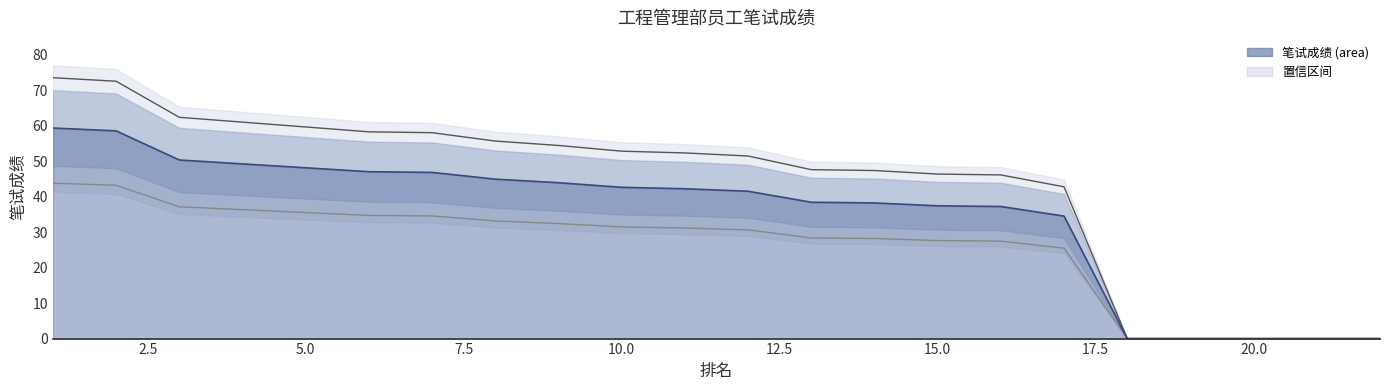

What is the difference between the maximum and minimum values in the 笔试成绩 series?

59.3